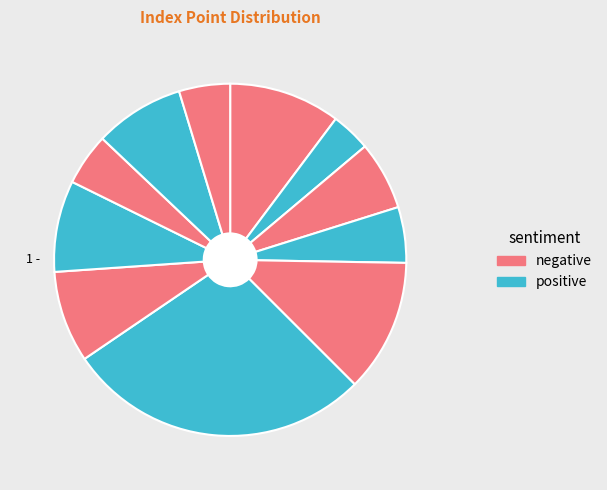

How many slices are in this pie chart?

11